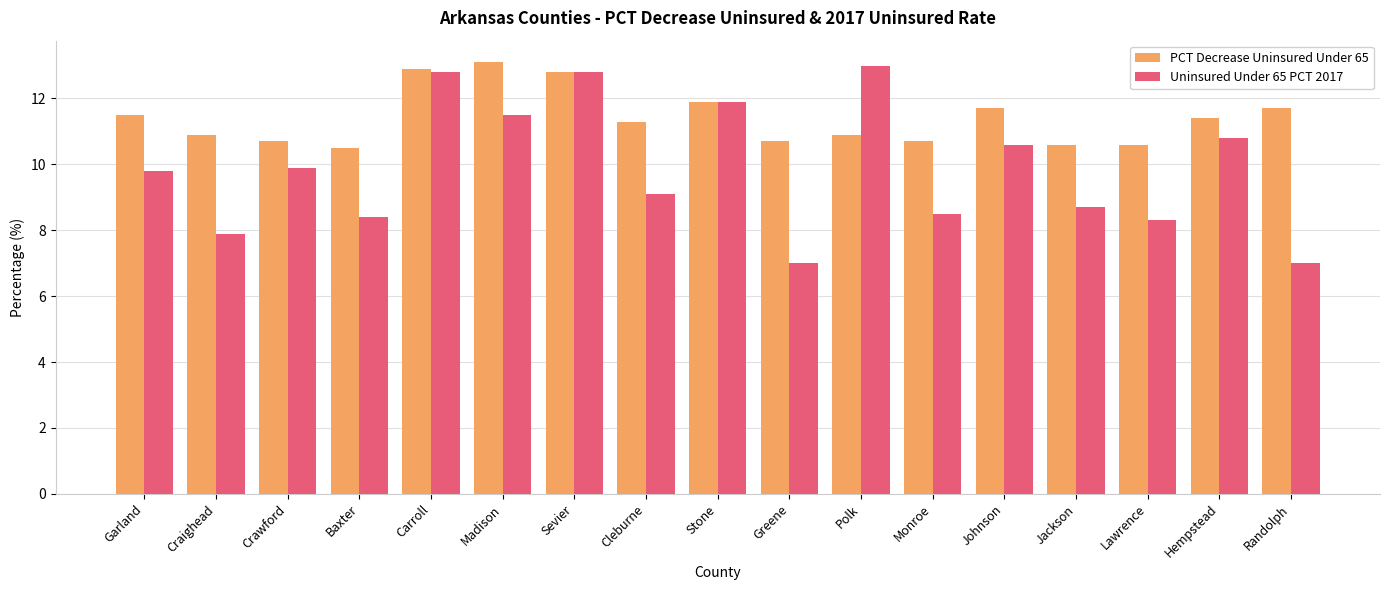

Rank the series by their average value, from highest to lowest.

PCT Decrease Uninsured Under 65, Uninsured Under 65 PCT 2017